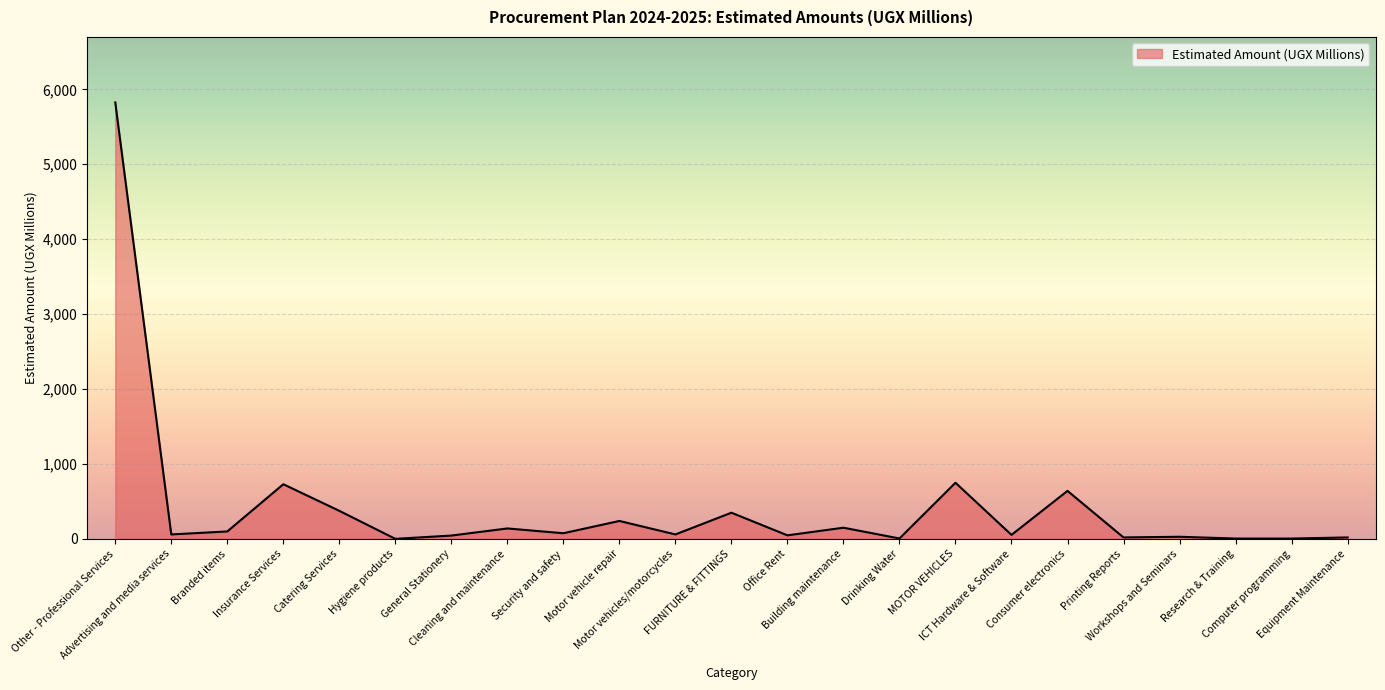

Does the chart display data point markers on the line(s)?

No